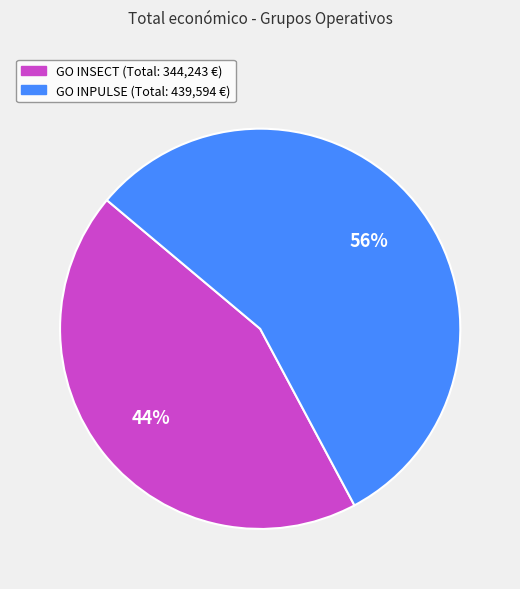

Is the sum of GO INSECT (Total: 344,243 €) and GO INPULSE (Total: 439,594 €) greater than half?

Yes